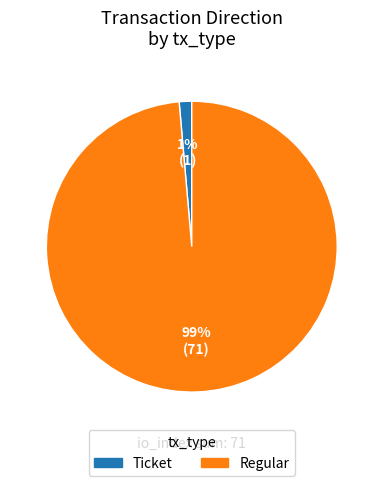

To the nearest percent, what is the average slice percentage?

50%